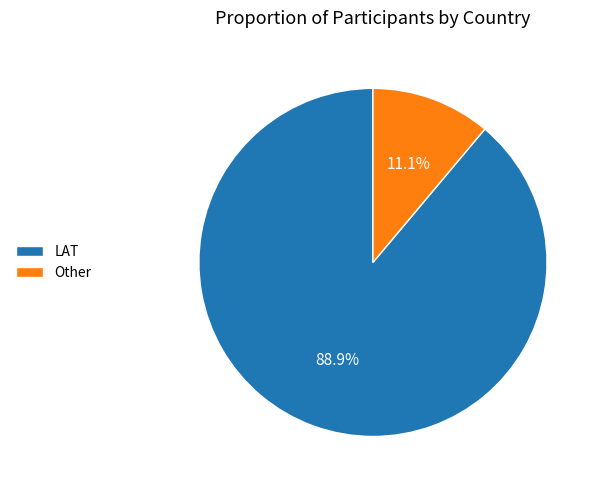

Combined, what portion of the pie is Other and LAT?

100.0%